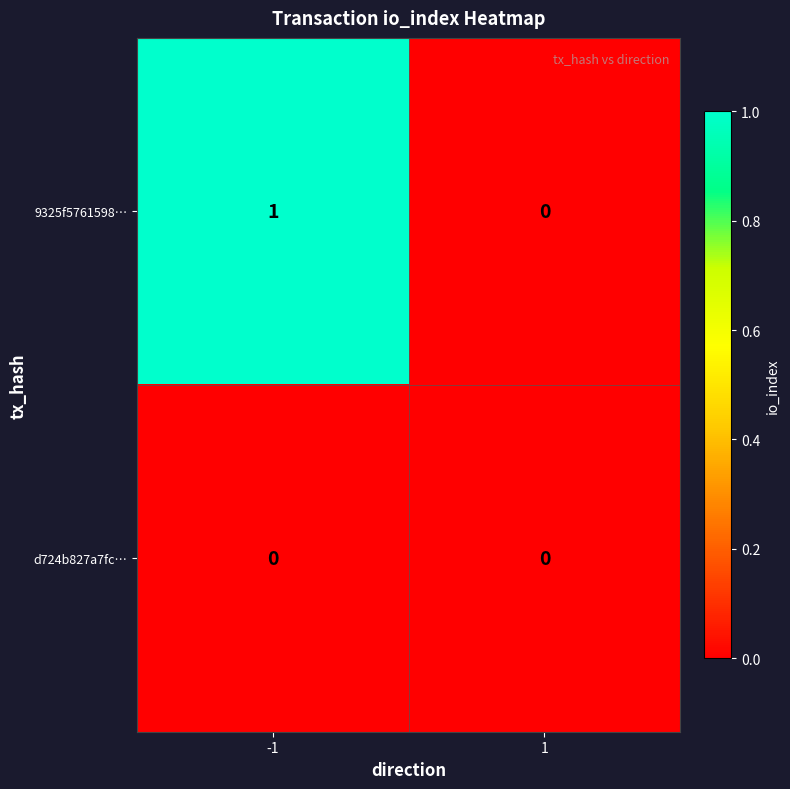

Is it true that d724b827a7fc… equals 0 at -1?

True